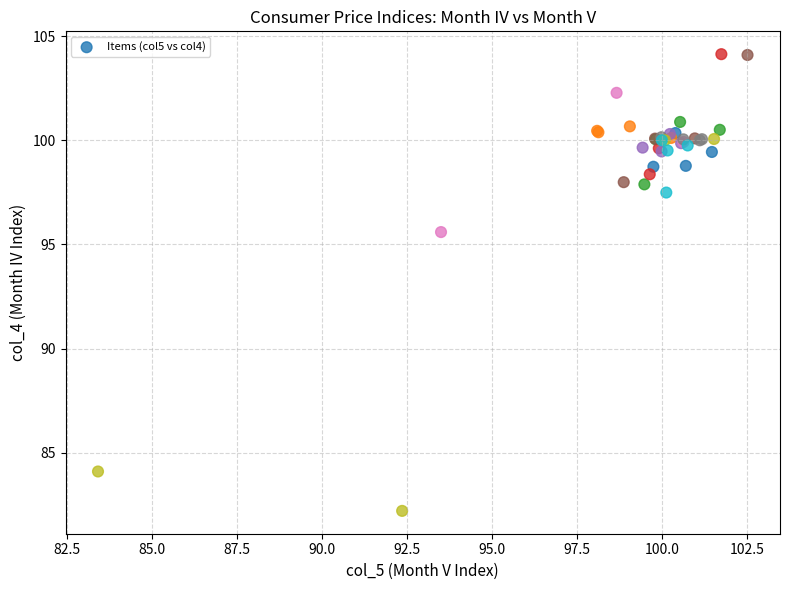

What Y value in the scatter plot is closest to 93?

95.6